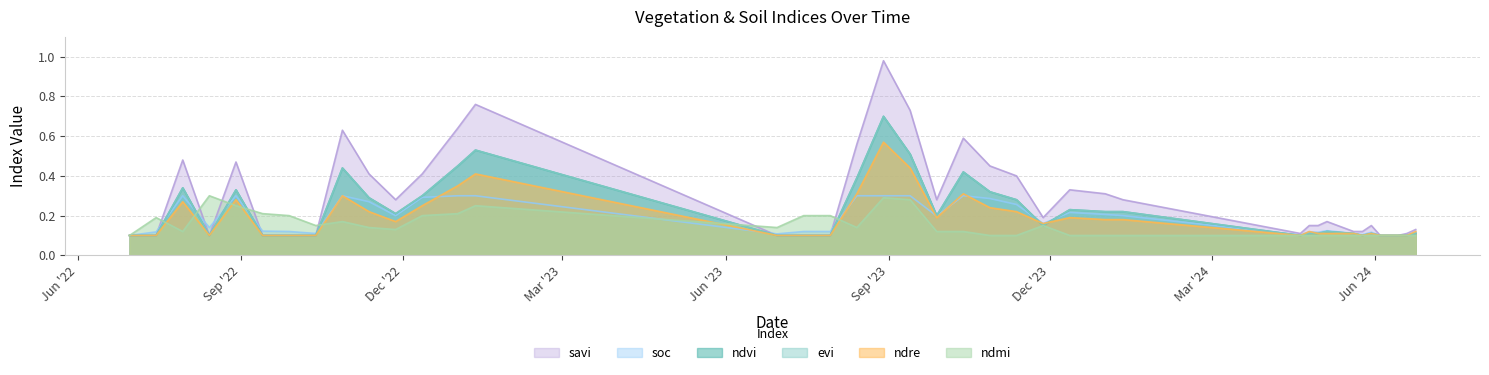

Which series has the largest range (max minus min)?

savi